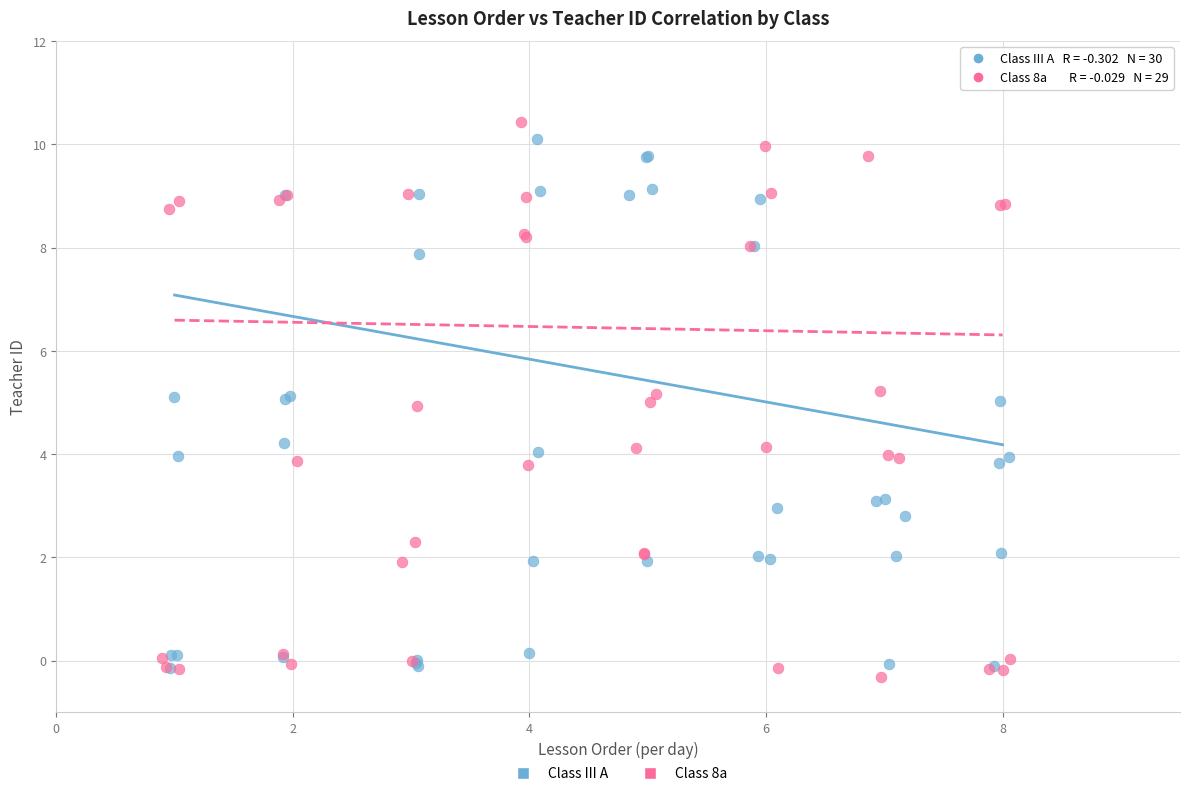

Which series has the largest Y range (max minus min)?

Class 8a